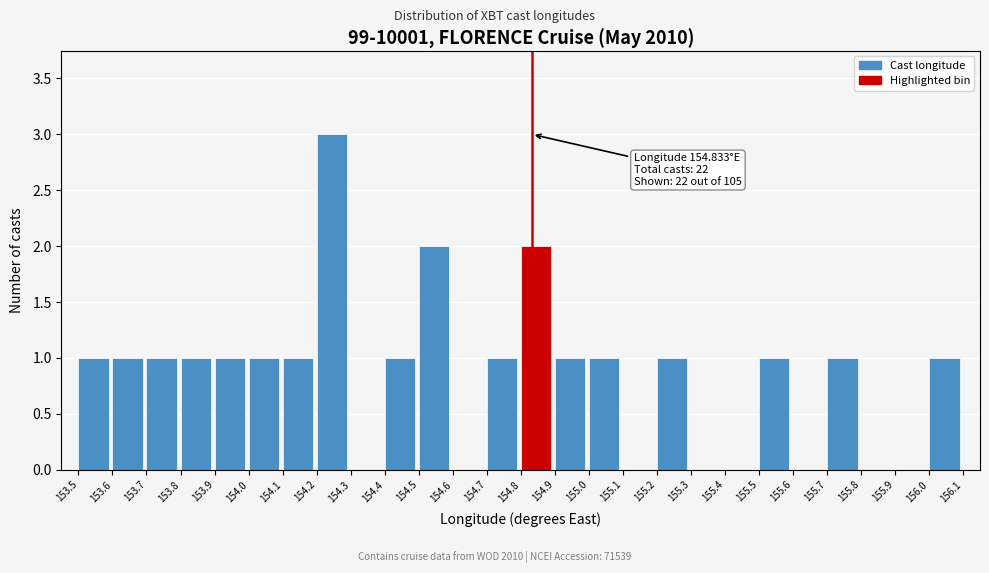

Over which range of the x-axis is the bar tallest?

154.2 to 154.3